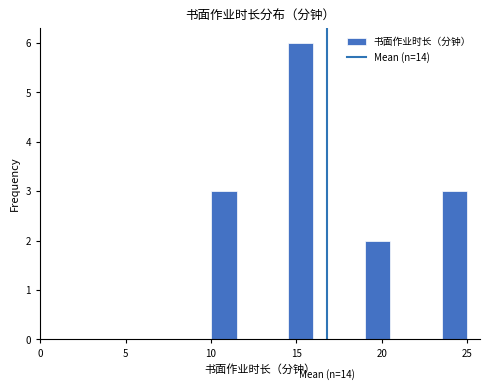

Read against the x-axis, roughly where is the centre of the tallest bar?

15.5